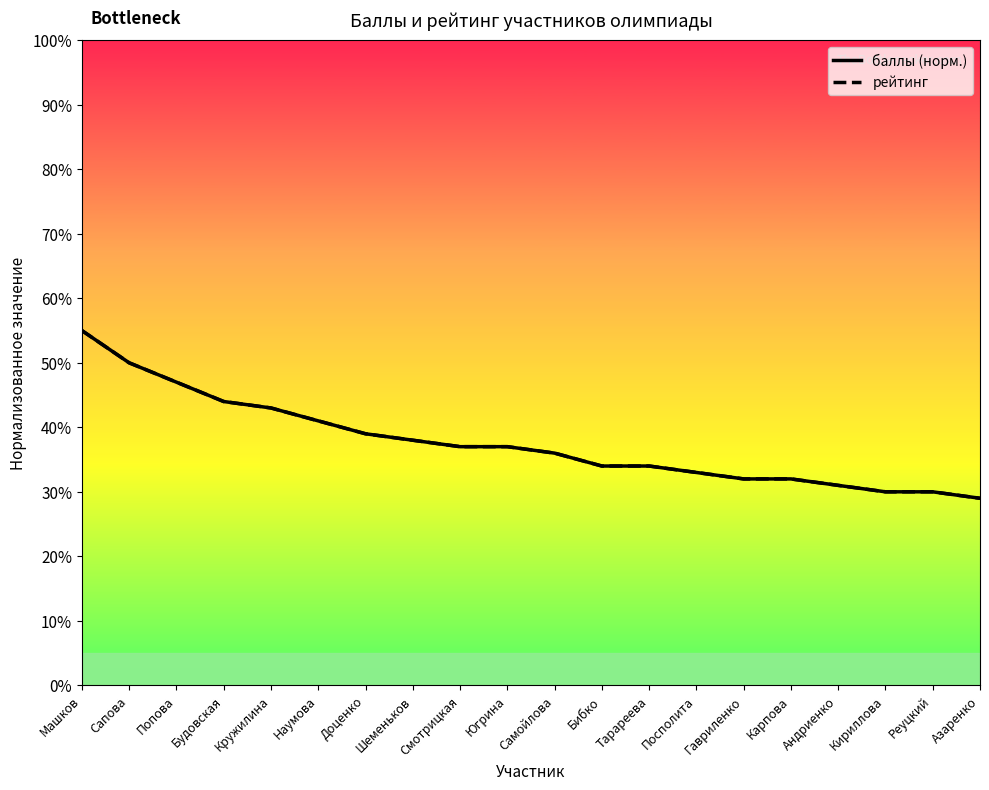

Which label corresponds to the largest value in the chart?

Машков